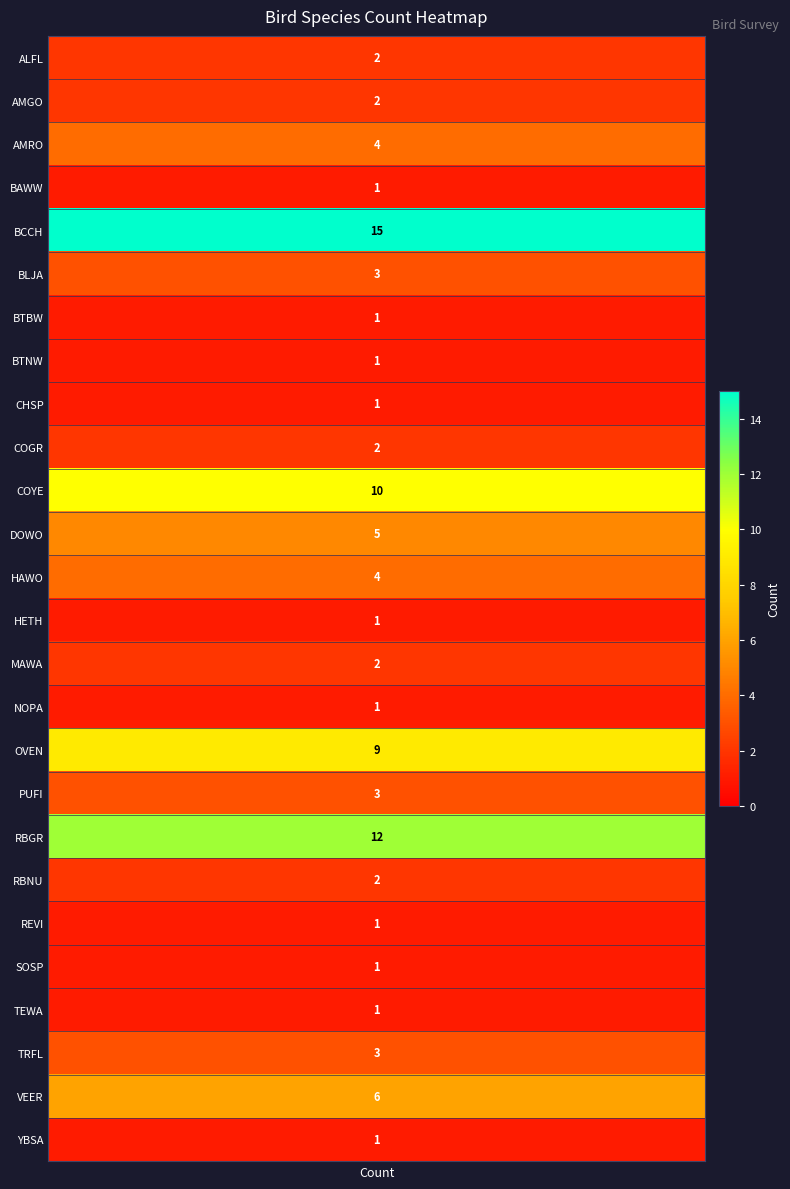

What is the minimum value shown in the chart?

1